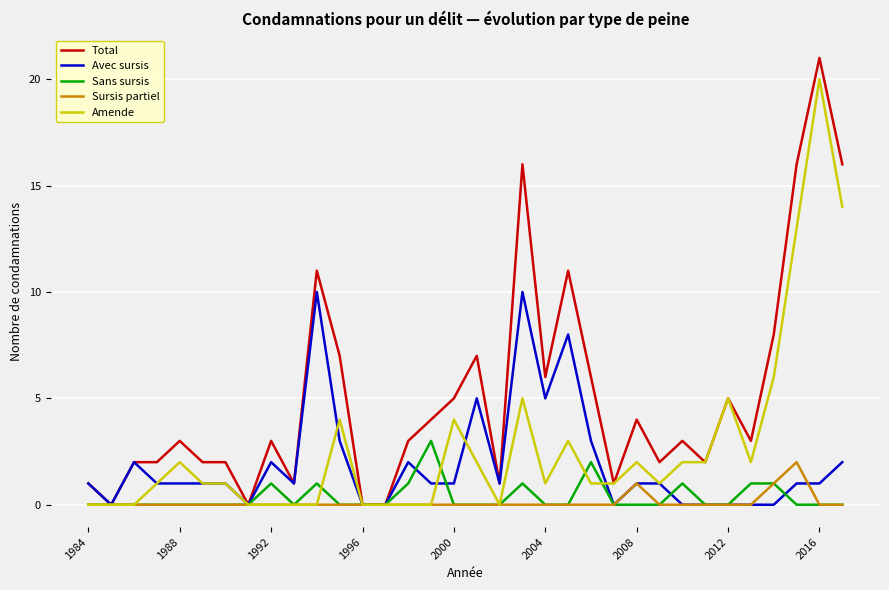

What is the highest value of the Amende series?

20